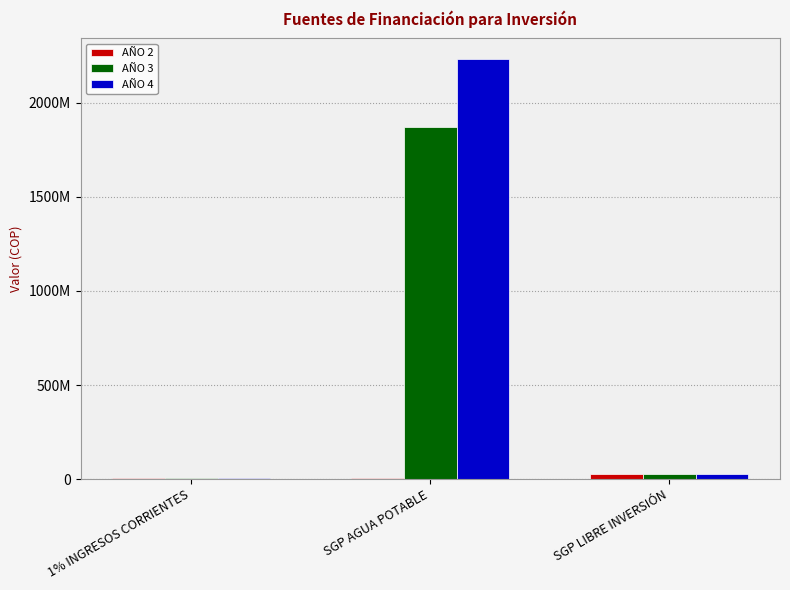

What is the total value across all series at 1% INGRESOS CORRIENTES?

12364000